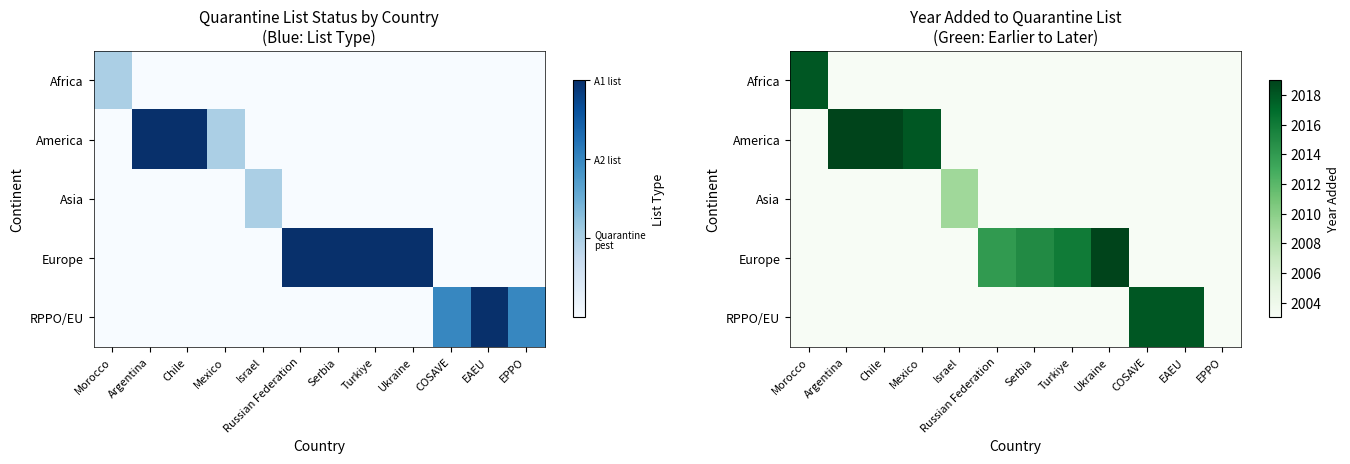

The value of Africa at Mexico is -771. True or false?

False